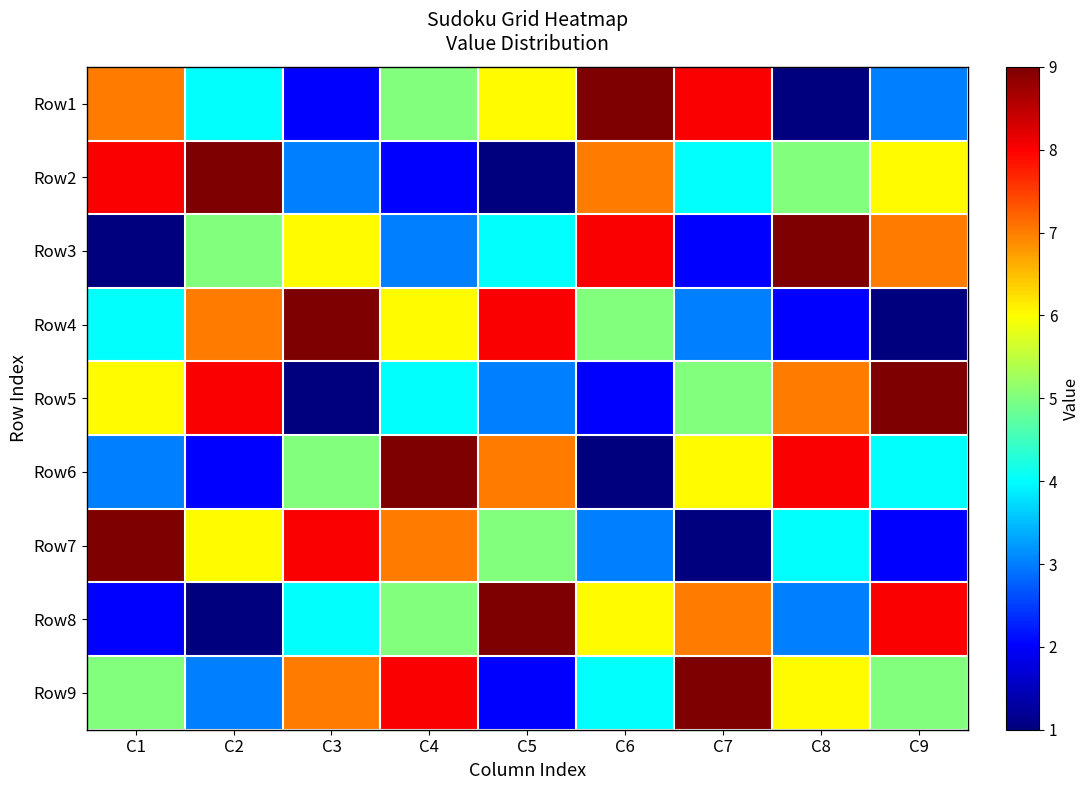

Which has a higher value, C1 or C5?

C1